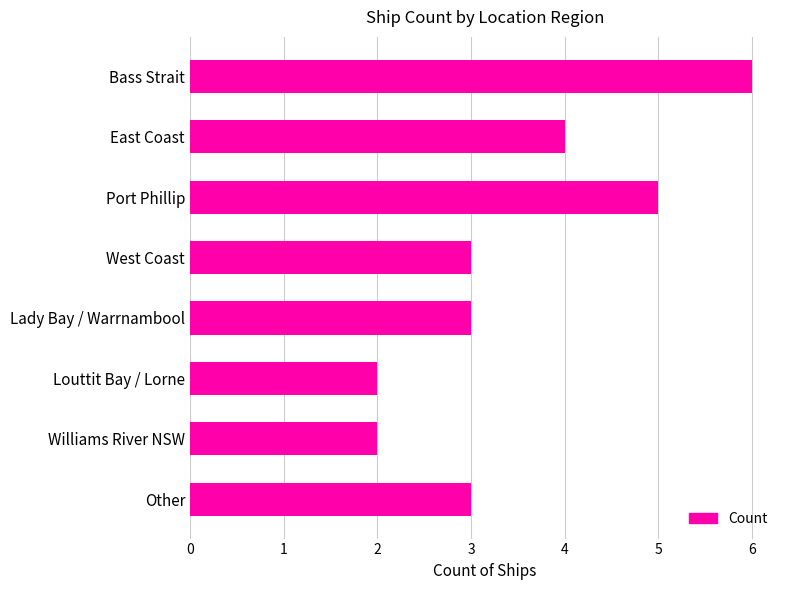

True or false: the data shows 3 at Port Phillip.

False